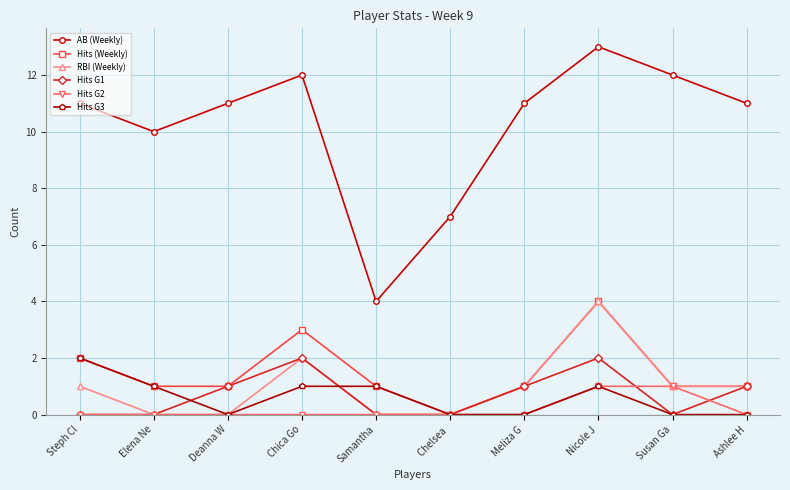

Read the Hits (Weekly) value at Nicole J.

4